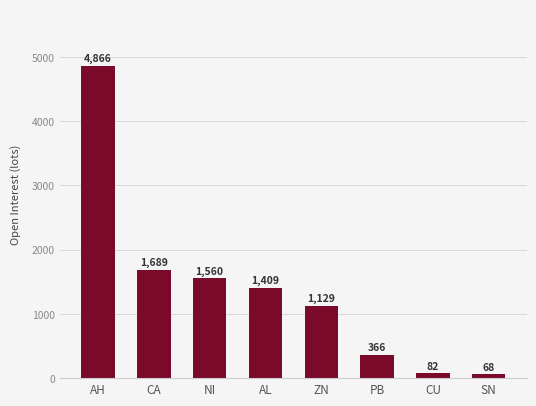

What position from the left is ZN?

5